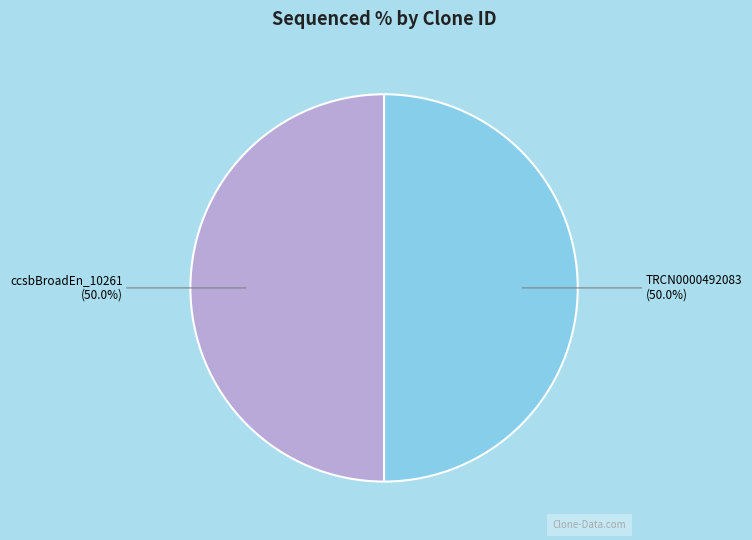

Combined, what portion of the pie is ccsbBroadEn_10261 and TRCN0000492083?

100.0%